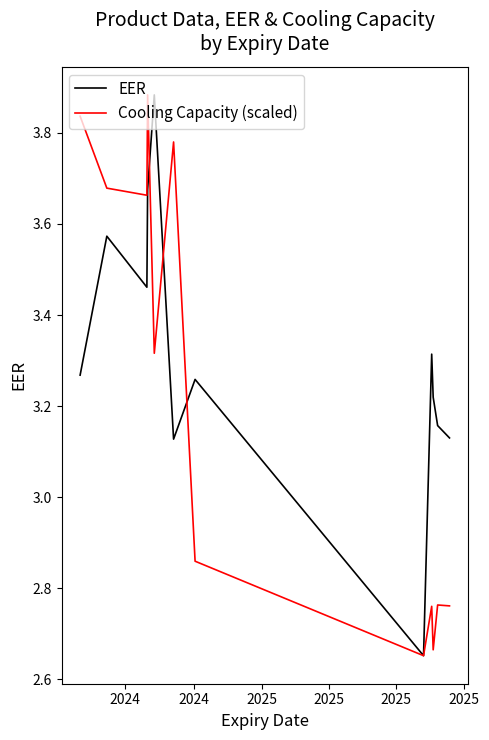

Which series has the largest total across all categories?

EER